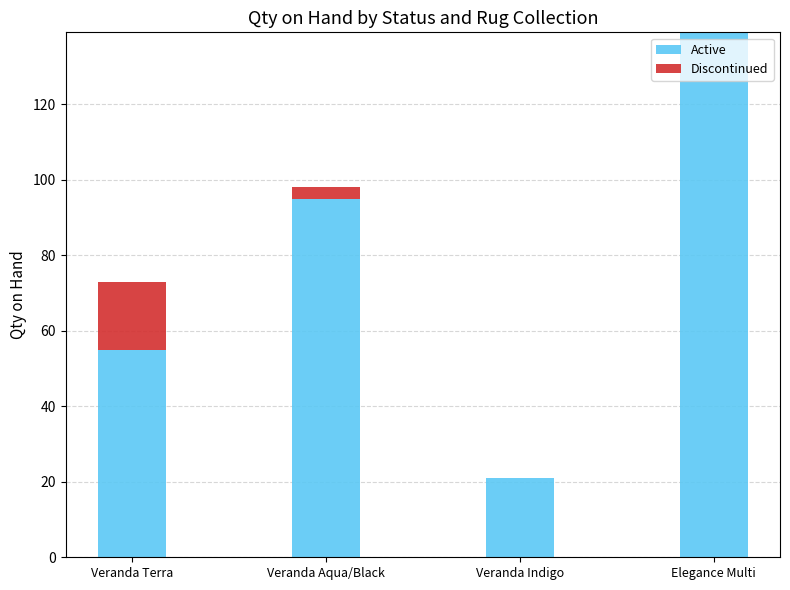

What is the sum of all Active values?

310